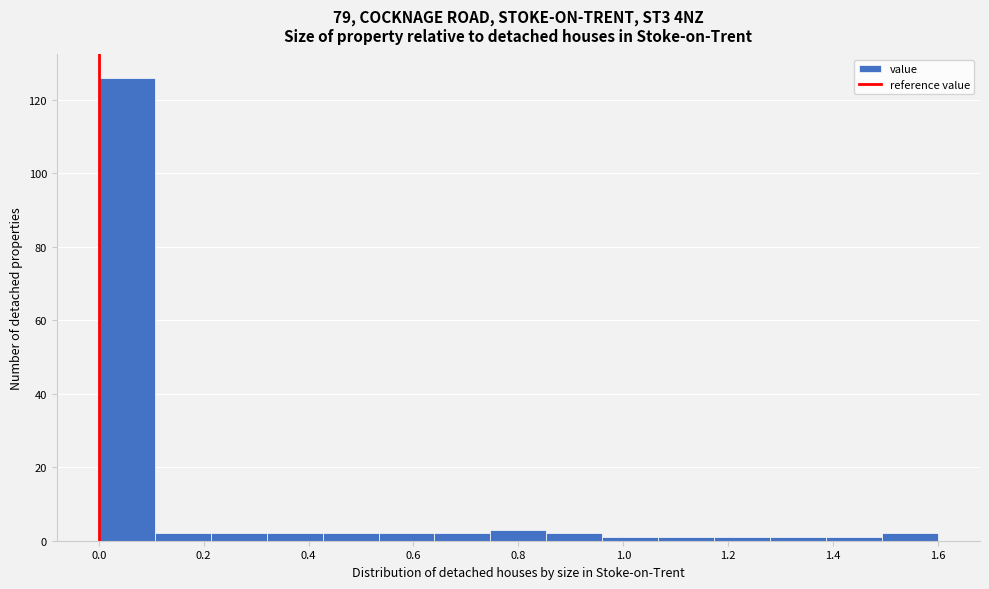

Reading left to right, transcribe this chart: for each bar, give the range it covers on the x-axis and its height. Neither the bar edges nor the heights are printed on the chart, so give them approximately, as read against the axes.

0.00 to 0.10: 126
0.10 to 0.22: 2
0.22 to 0.32: 2
0.32 to 0.42: 2
0.42 to 0.54: 2
0.54 to 0.64: 2
0.64 to 0.74: 2
0.74 to 0.86: 4
0.86 to 0.96: 2
0.96 to 1.06: under 2
1.06 to 1.18: under 2
1.18 to 1.28: under 2
1.28 to 1.38: under 2
1.38 to 1.50: under 2
1.50 to 1.60: 2